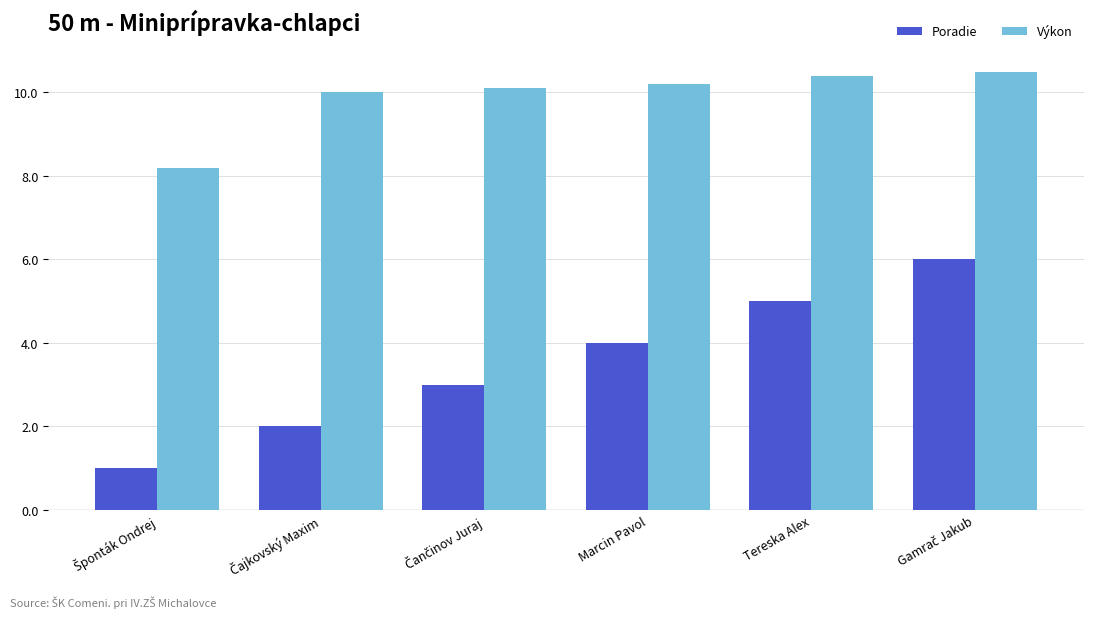

Rank the series by their maximum value, from lowest to highest.

Poradie, Výkon